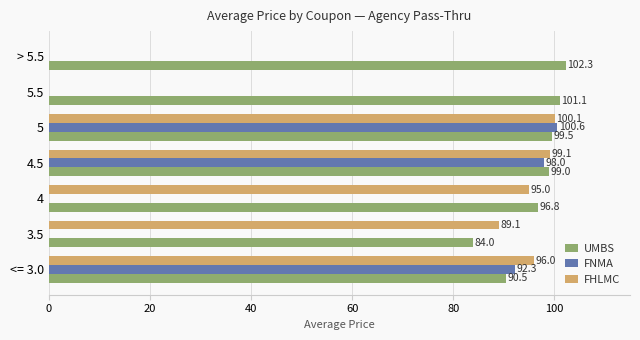

Which series has the largest range (max minus min)?

FNMA